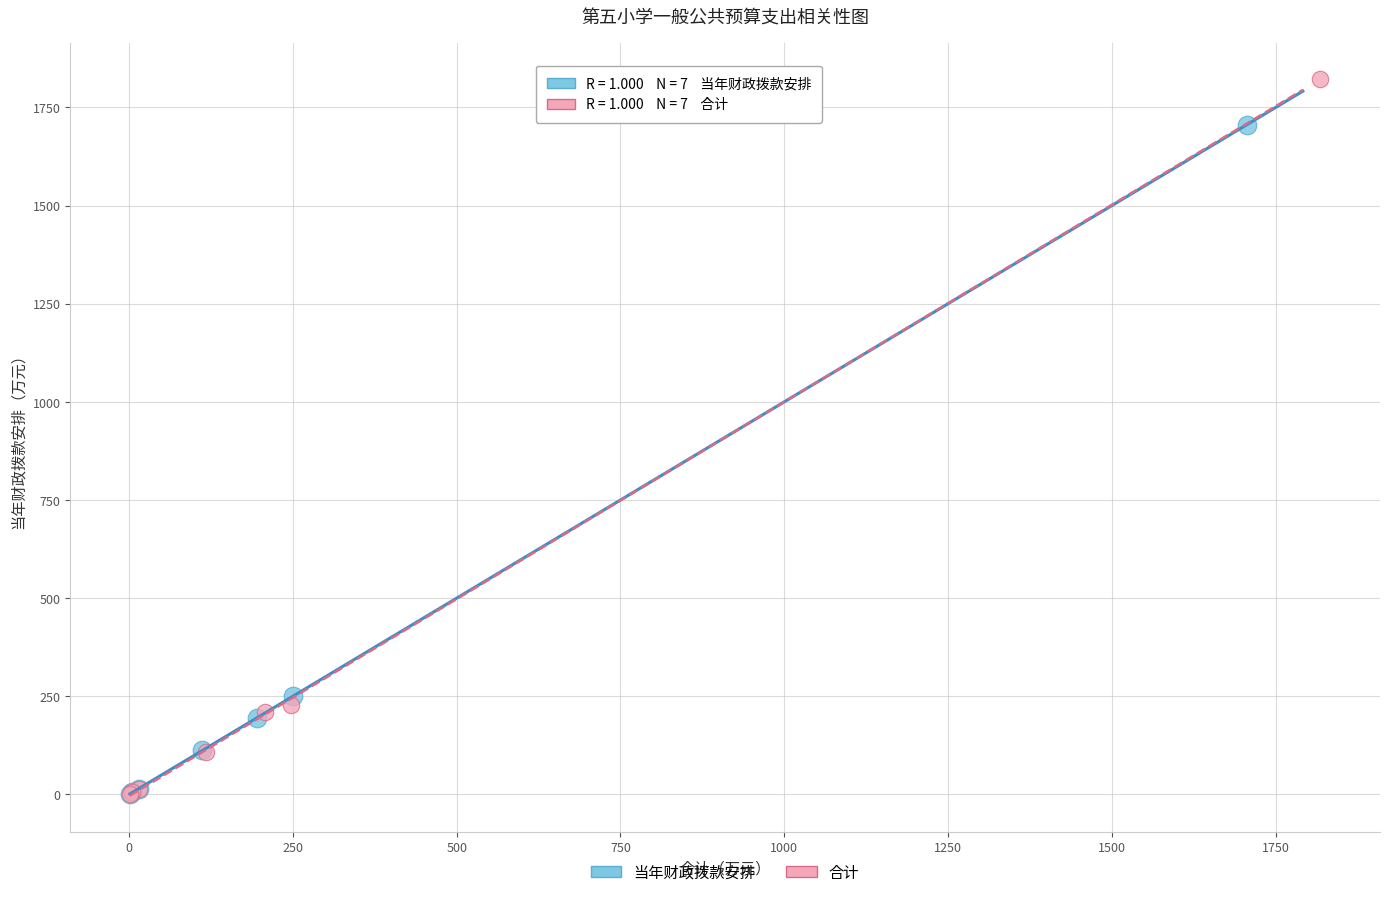

Which series reaches the maximum Y coordinate?

合计